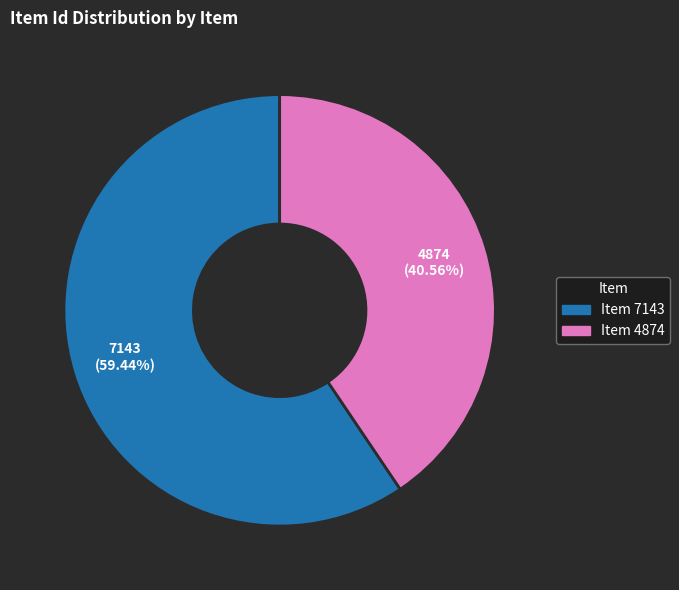

What percentage do Item 7143 and Item 4874 together represent?

100.0%